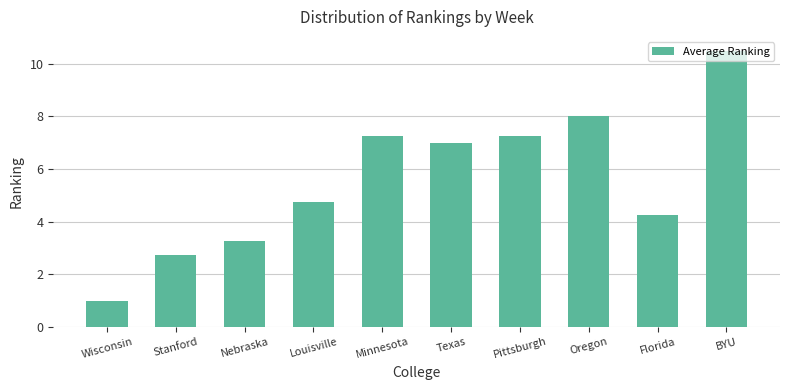

What value does the data have at Louisville?

4.8